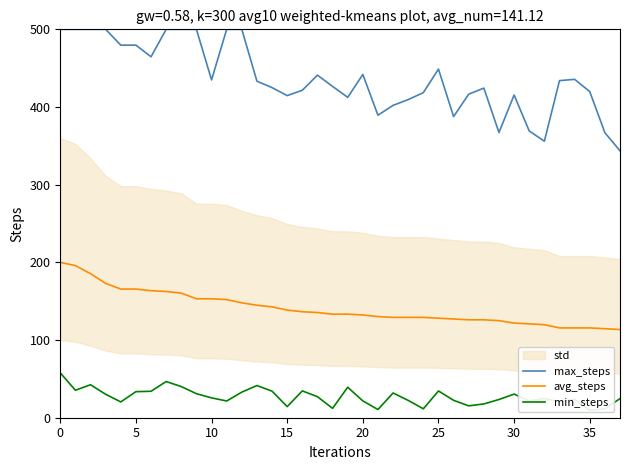

True or false: max_steps has a value of 414.7 at 15.

True